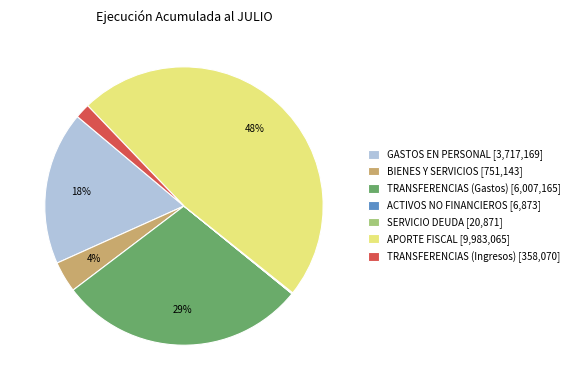

Which slice is the largest?

APORTE FISCAL [9,983,065]